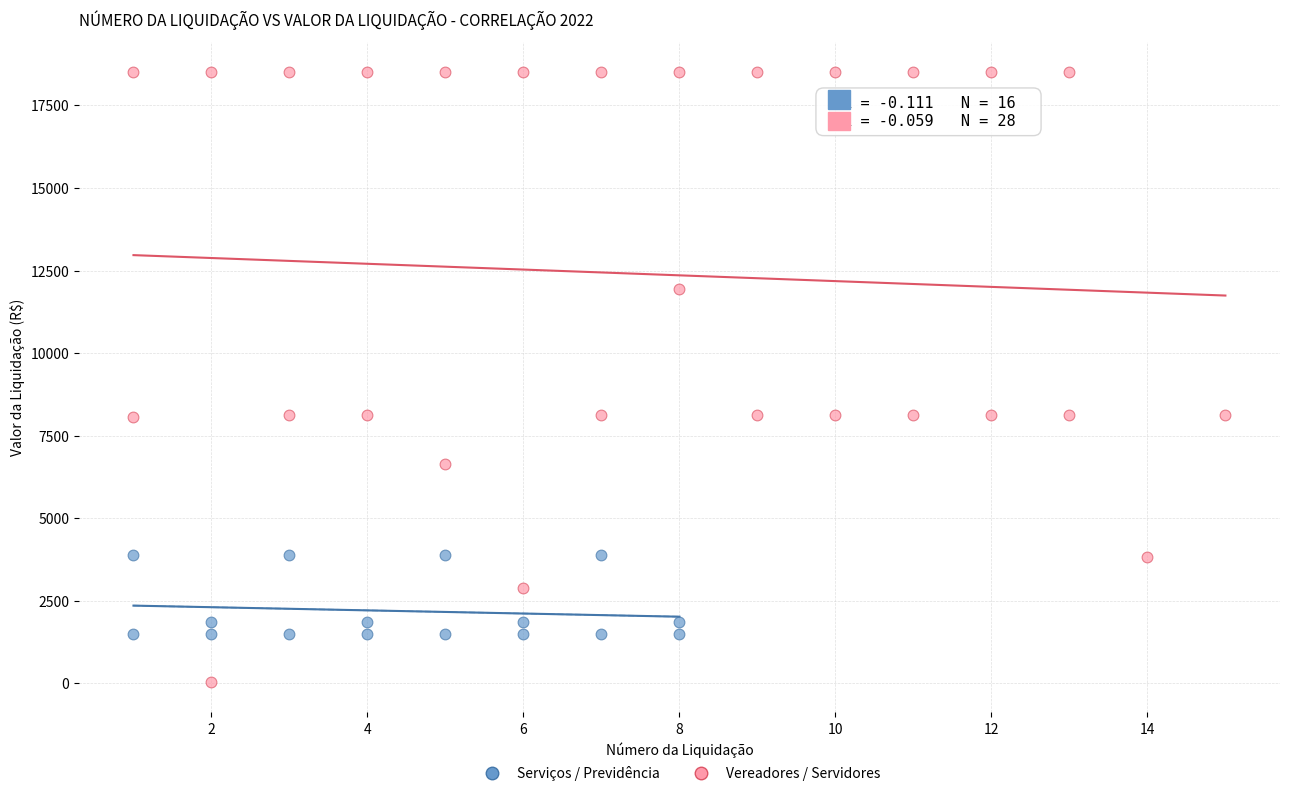

Which series has the largest Y range (max minus min)?

Vereadores / Servidores